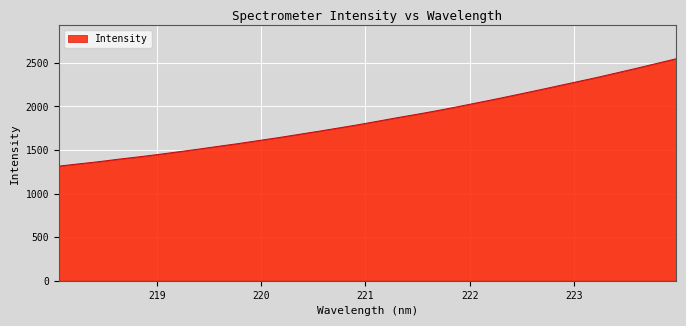

What is the greatest value displayed?

2547.5